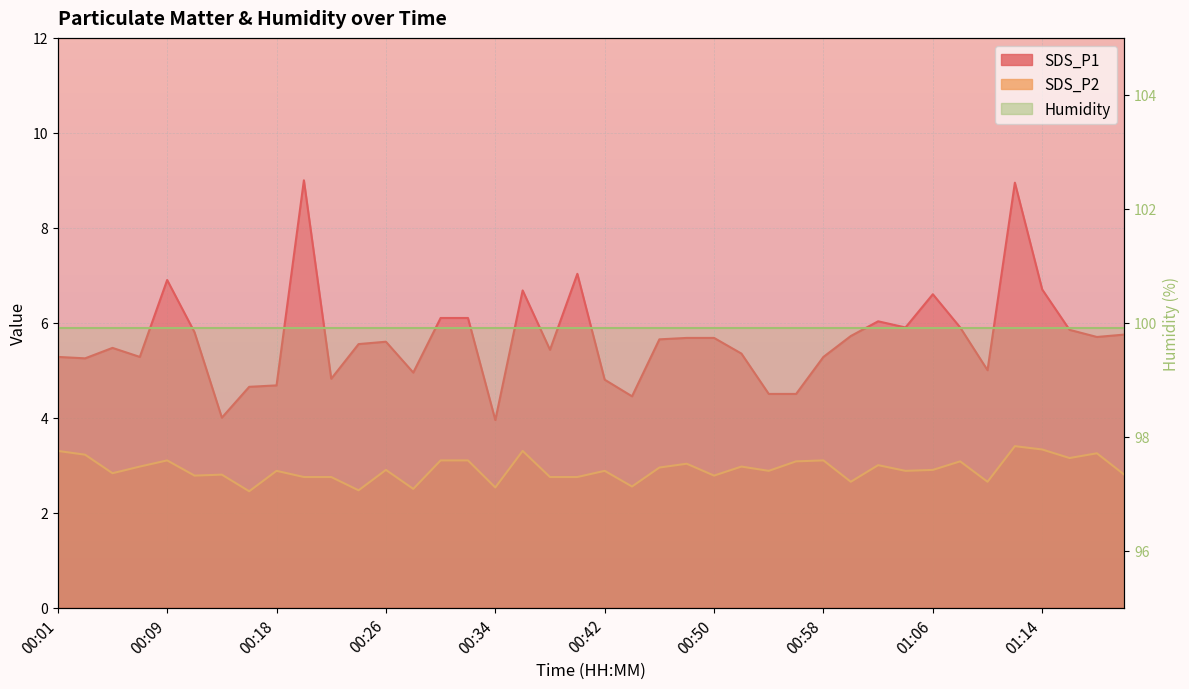

Between 00:30 and 01:20, which series saw the biggest shift?

SDS_P1